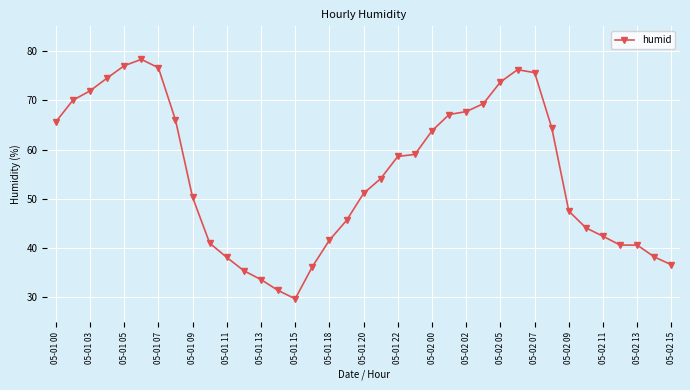

True or false: there are more than 1 points higher than both neighbors.

True